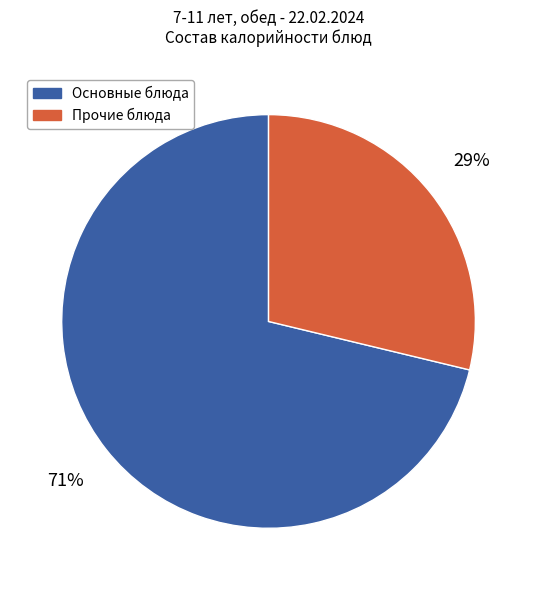

The Прочие блюда slice represents 36% of the pie. True or false?

False